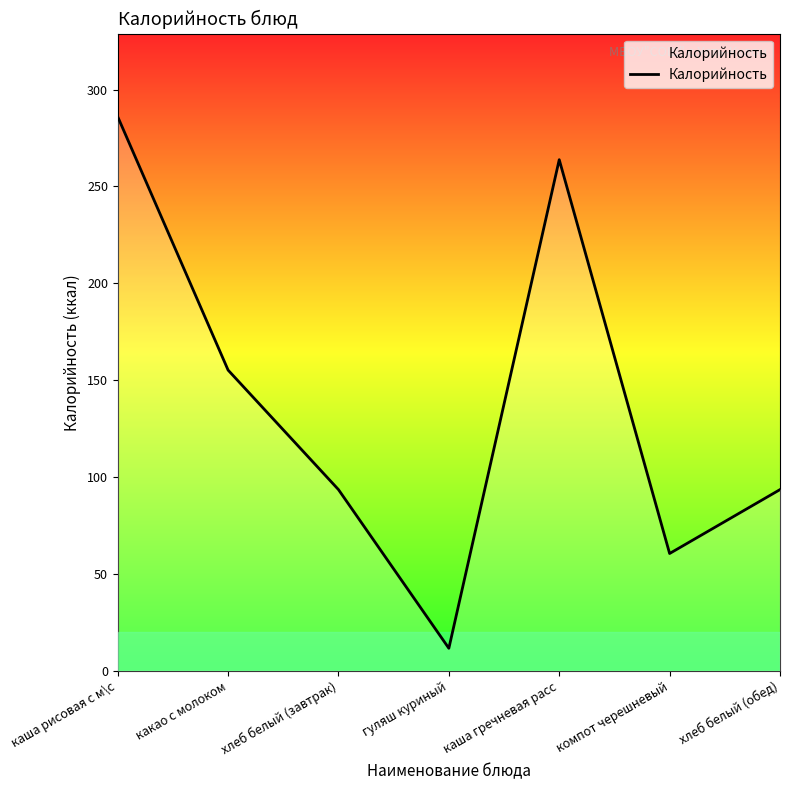

Reading right to left, list all the values displayed in this chart.

хлеб белый (обед)=93.5	компот черешневый=60.5	каша гречневая расс=263.8	гуляш куриный=11.6	хлеб белый (завтрак)=93.5	какао с молоком=155.2	каша рисовая с м\с=286.0